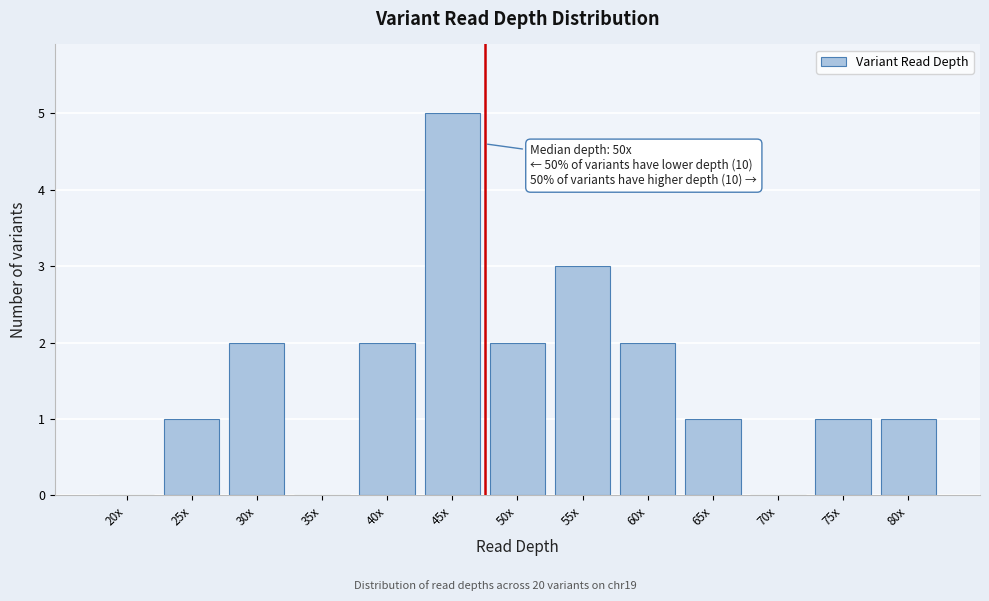

Reading right to left, list all the values displayed in this chart.

80x=1	75x=1	70x=0	65x=1	60x=2	55x=3	50x=2	45x=5	40x=2	35x=0	30x=2	25x=1	20x=0